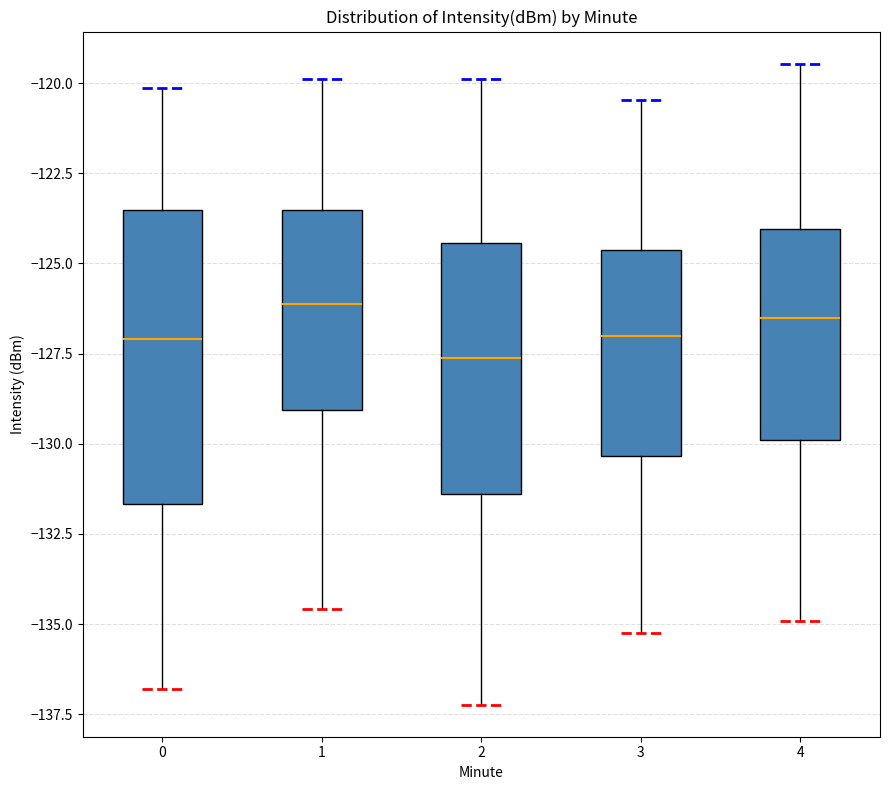

Where does the upper whisker of the box at x = 0 end on the y-axis? The values are not printed on the chart, so give them approximately, as read against the axis.

-120.0